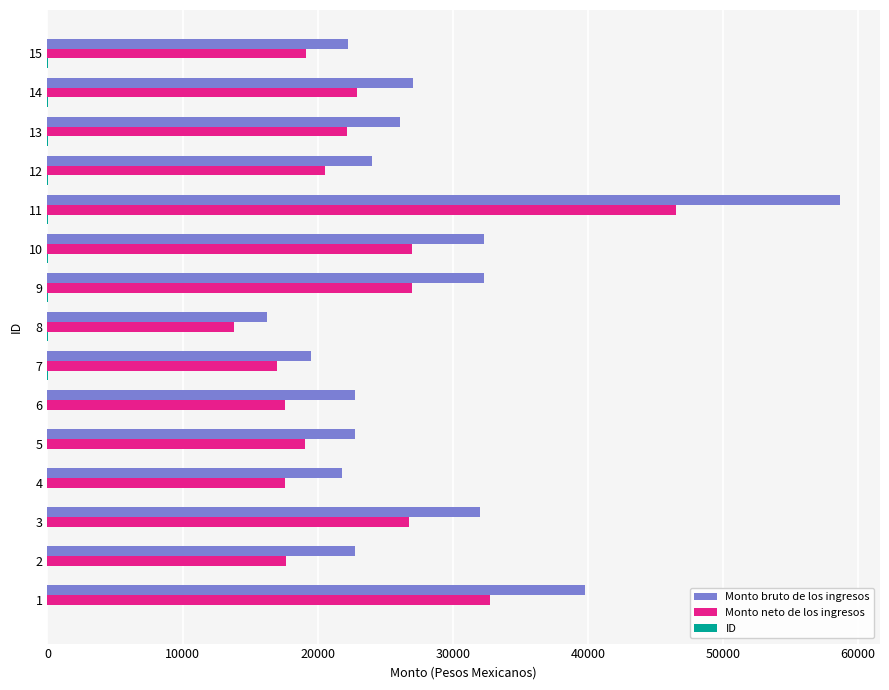

Between 4 and 10, which series saw the biggest shift?

Monto bruto de los ingresos